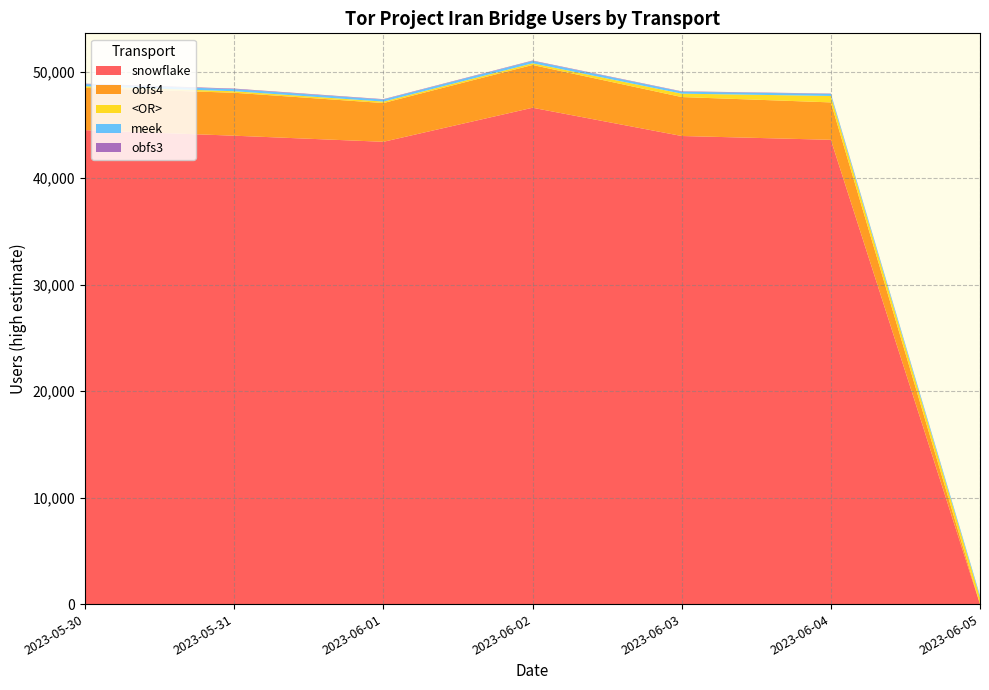

The value of snowflake at 2023-06-05 is 32116. True or false?

False